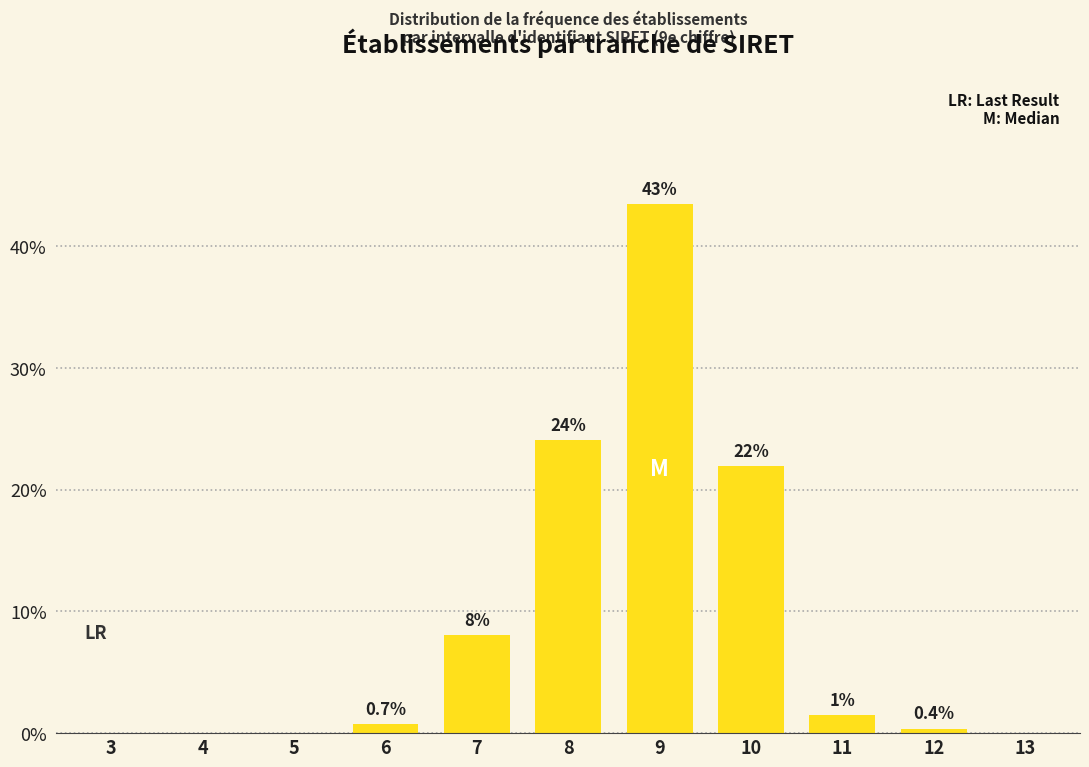

Is it true that the value at 3 is 0.0?

True